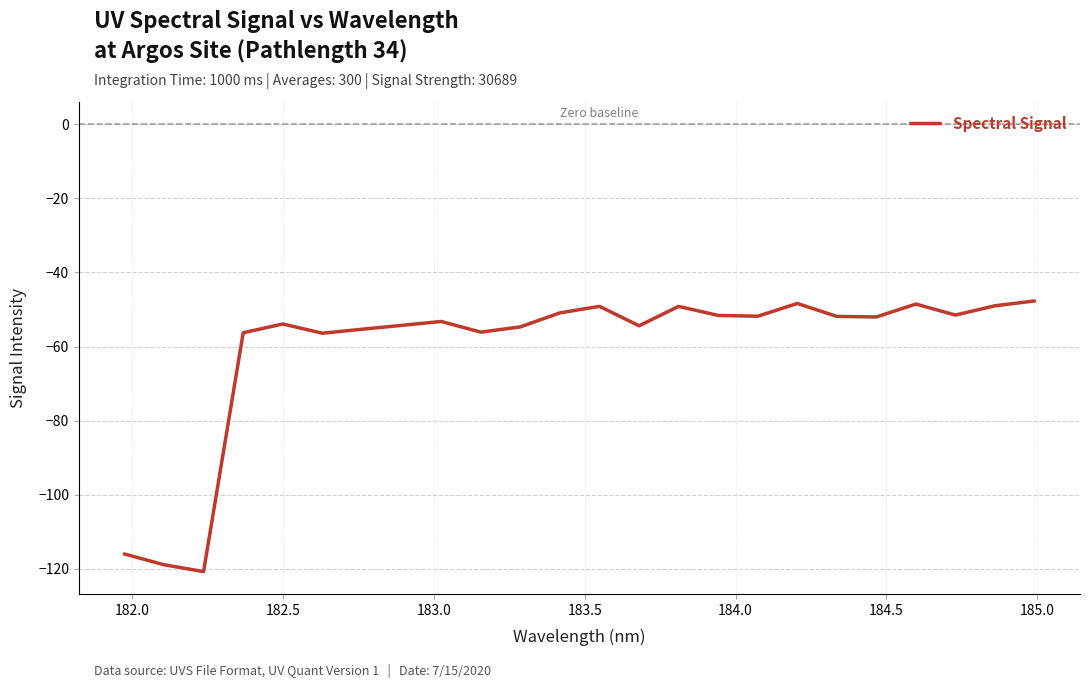

What is the difference between the maximum and minimum values?

73.1